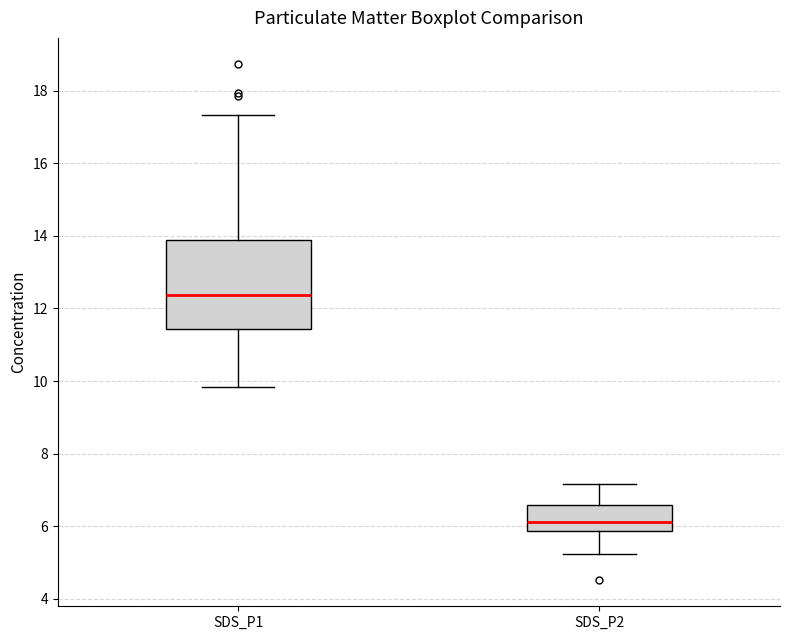

Which box has the lowest median line?

SDS_P2